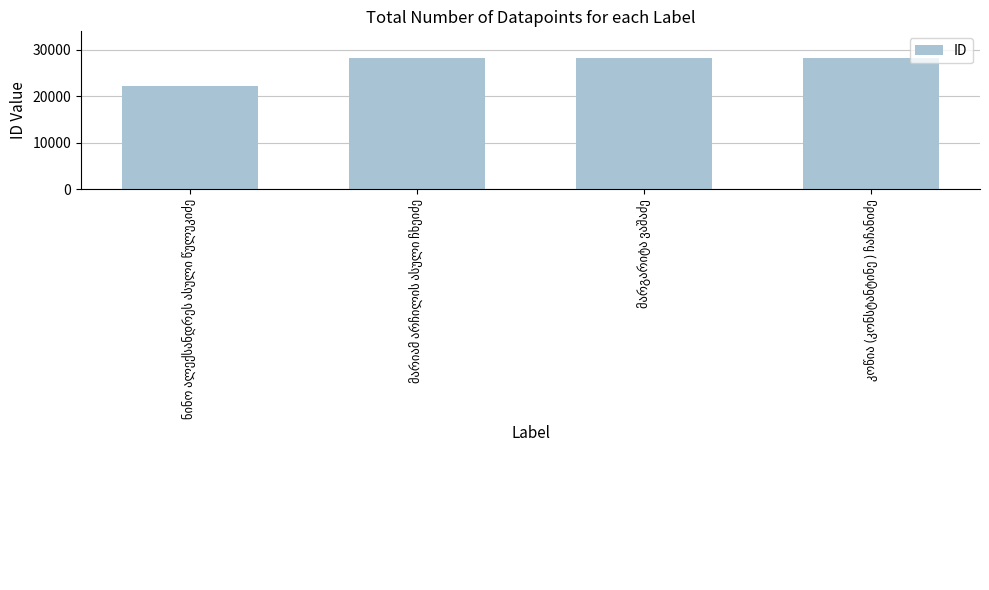

What is the difference between the second highest and minimum values?

6115